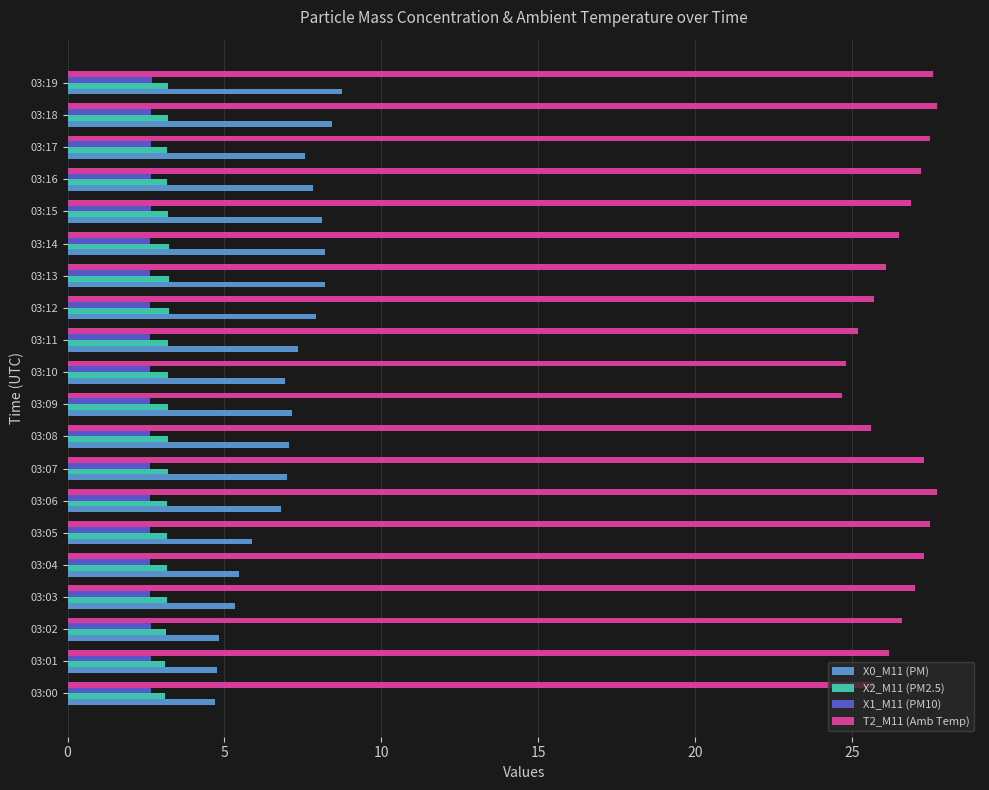

What is the difference between the highest and lowest values at 03:07?

24.7